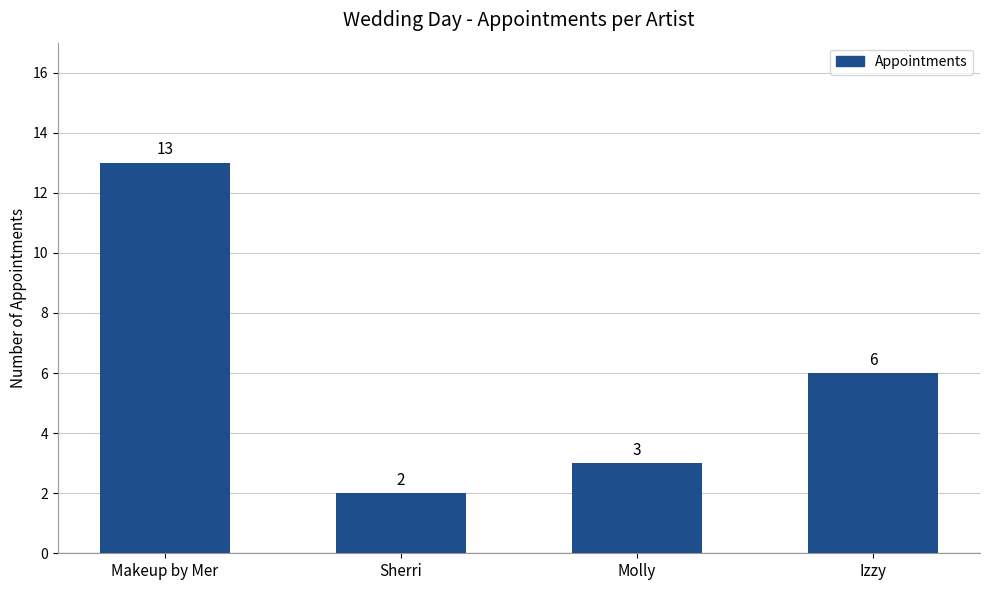

Approximately how many times larger is the value at Makeup by Mer compared to Izzy?

2.2